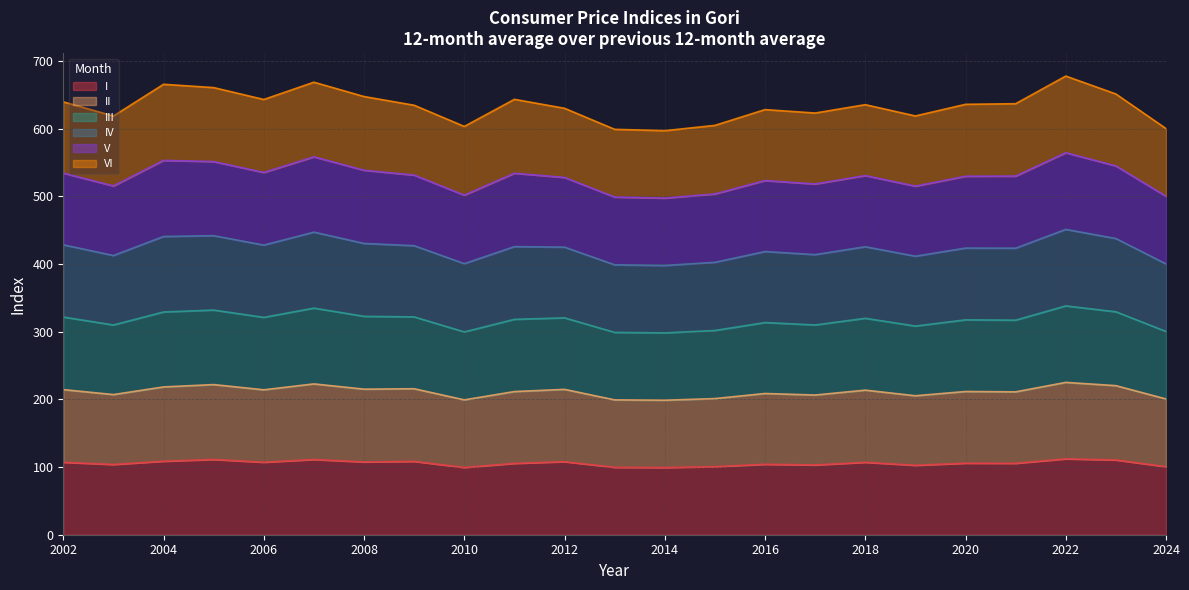

What is the lowest value of the I series?

99.3